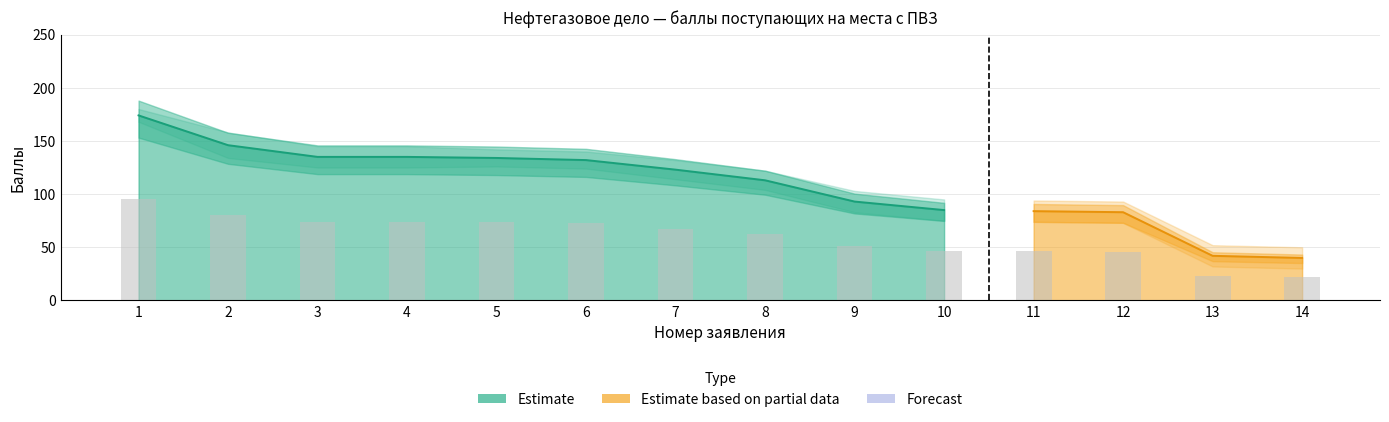

Does the chart contain any negative values?

No